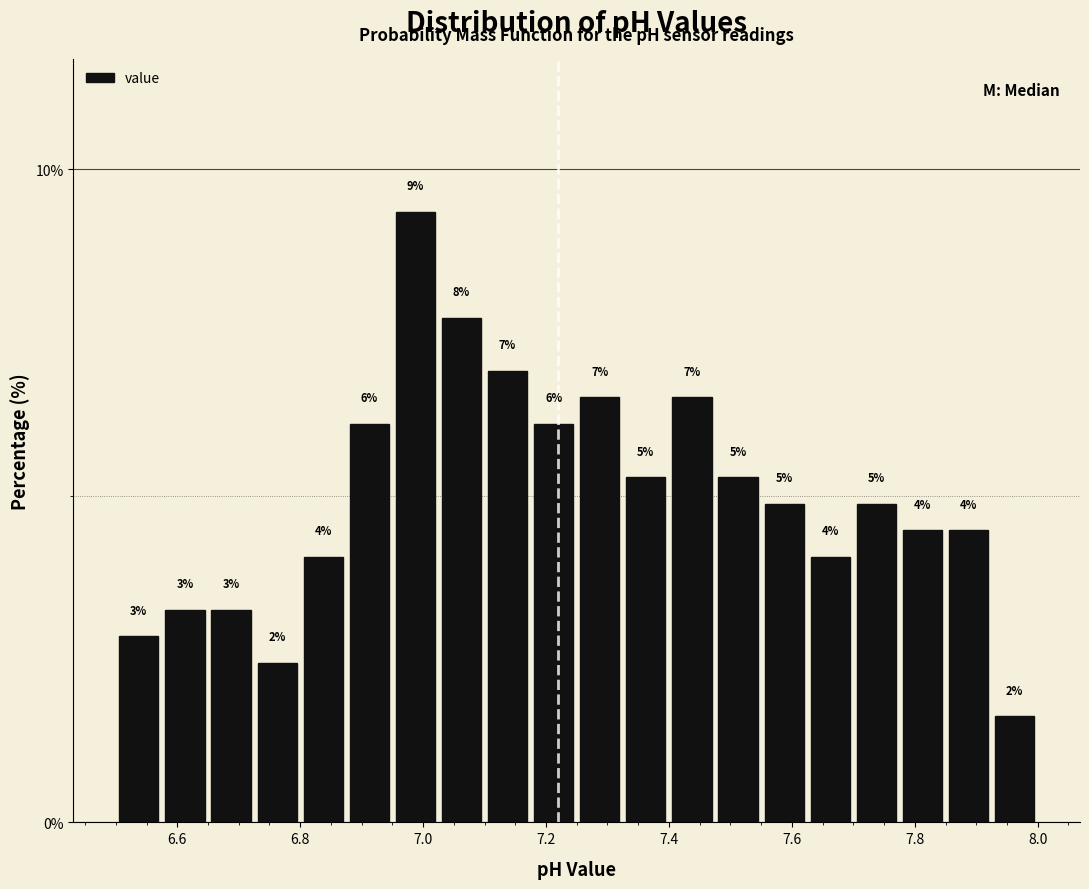

Read against the x-axis, roughly where is the centre of the tallest bar?

6.98